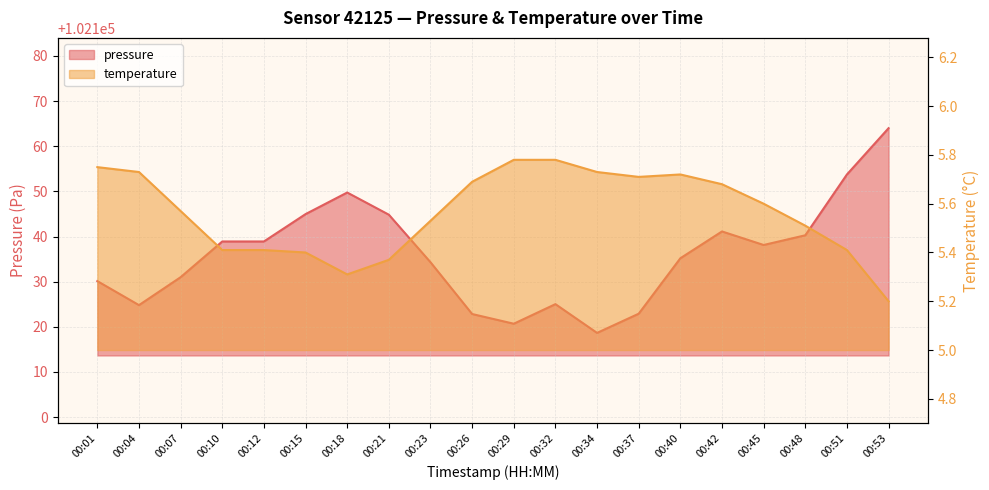

Rank the series by their average value, from highest to lowest.

pressure, temperature